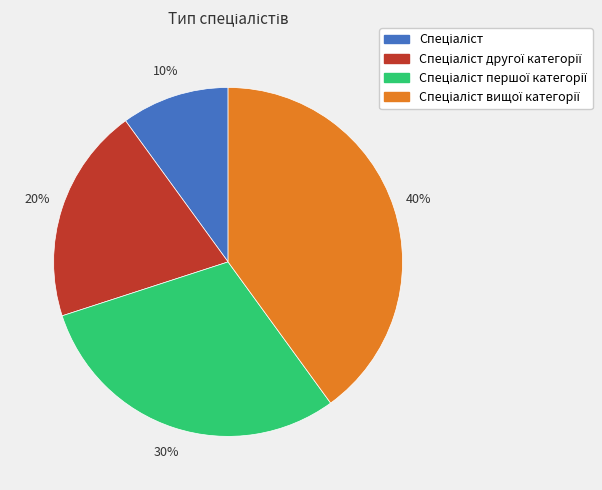

How many segments does this pie chart have?

4